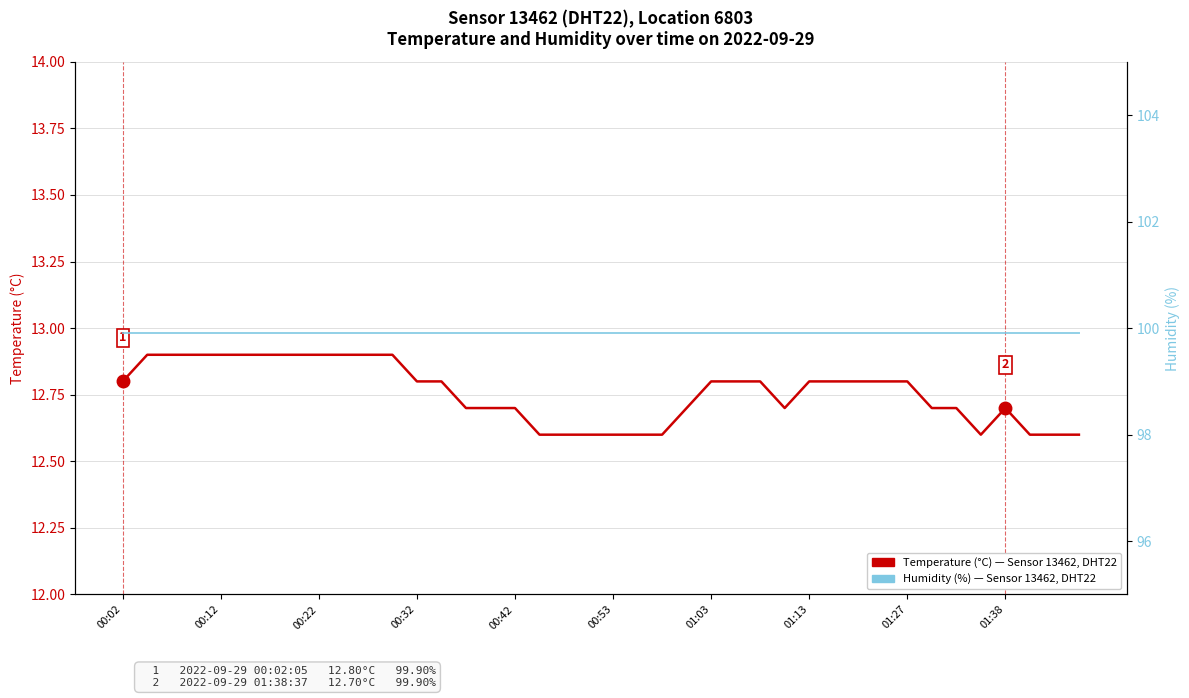

True or false: Temperature (°C) and Humidity (%) cross at least once.

False